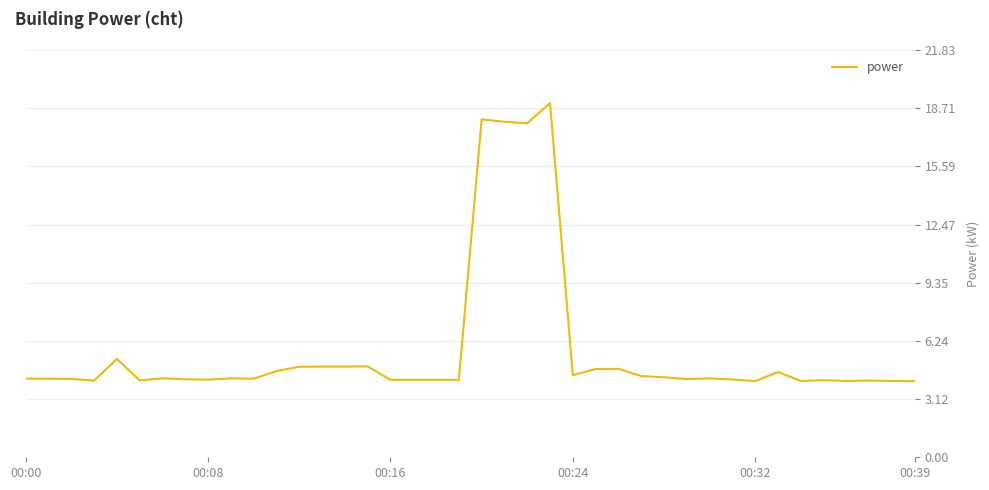

What is the difference between the maximum and minimum values?

14.9